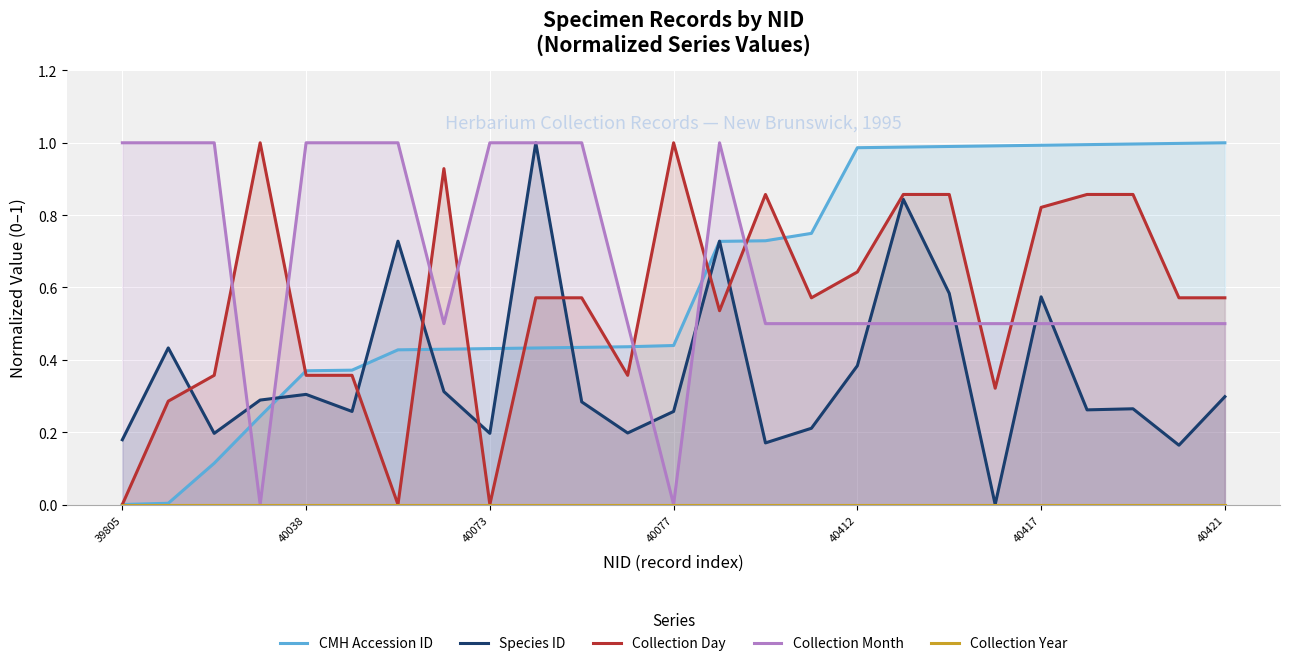

What is the maximum value for CMH Accession ID?

1.0